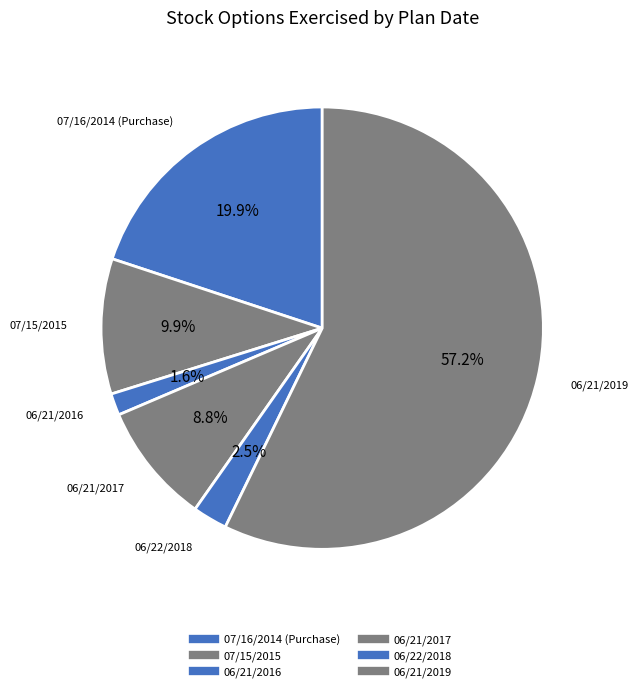

What is the majority slice?

06/21/2019